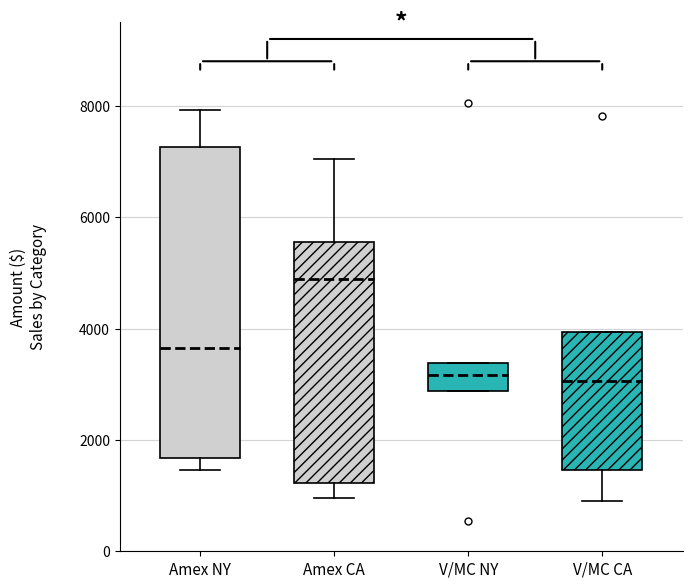

Reading left to right, transcribe this box plot: for each box, give where its median line is, the range the box spans, and where its two whiskers end, as read against the y-axis. The values are not printed on the chart, so give them approximately, as read against the axis.

Amex NY: median 3600, box 1600 to 7200, whiskers 1400 to 8000
Amex CA: median 4800, box 1200 to 5600, whiskers 1000 to 7000
V/MC NY: median 3200, box 2800 to 3400, whiskers 2800 to 3400
V/MC CA: median 3000, box 1400 to 4000, whiskers 1000 to 4000